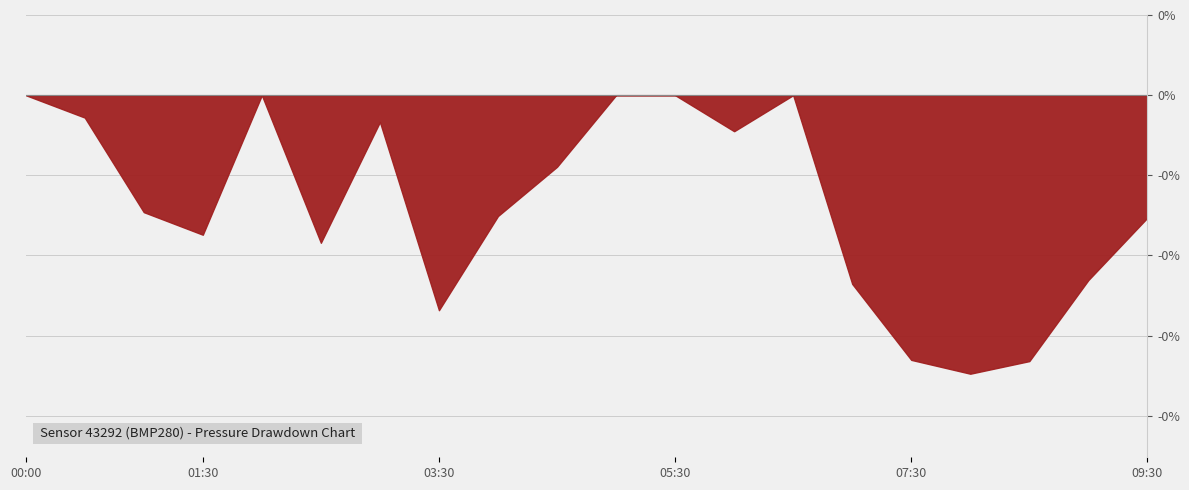

Does the chart have visible grid lines?

Yes